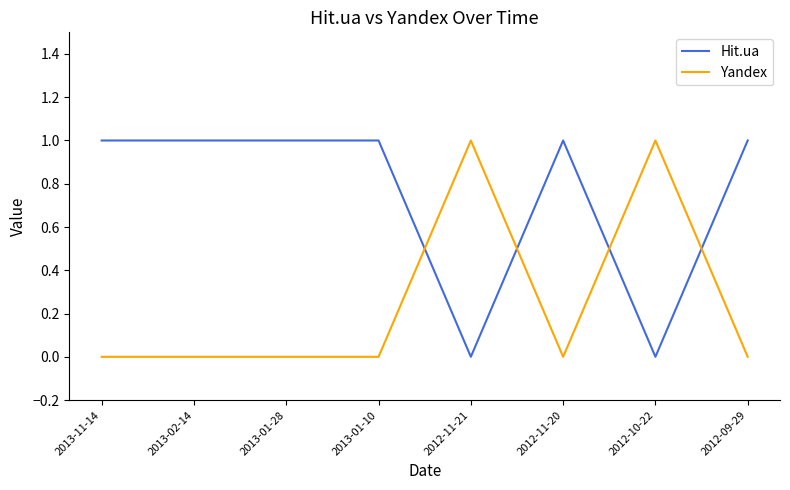

Reading left to right, list all the values displayed in this chart.

Hit.ua: 1	1	1	1	0	1	0	1
Yandex: 0	0	0	0	1	0	1	0